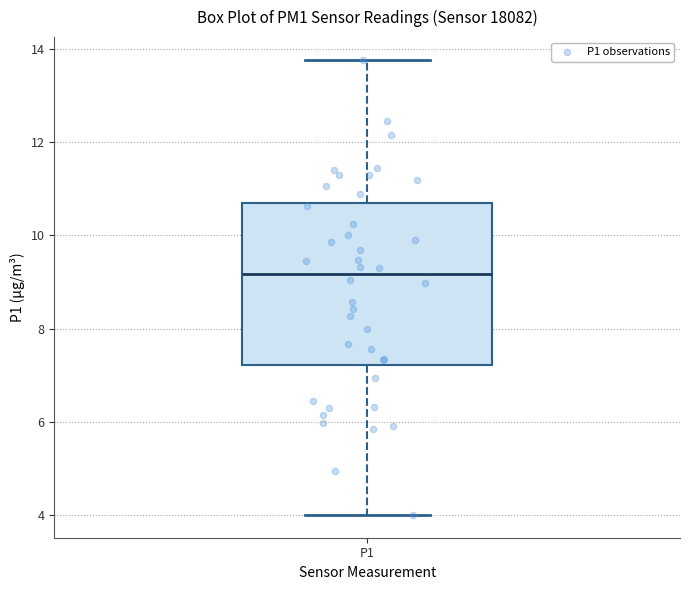

Read this box plot against the y-axis: the position of the median line, the range covered by the box, and the ends of both whiskers. The values are not printed on the chart, so give them approximately, as read against the axis.

median 9.2, box 7.2 to 10.6, whiskers 4.0 to 13.8